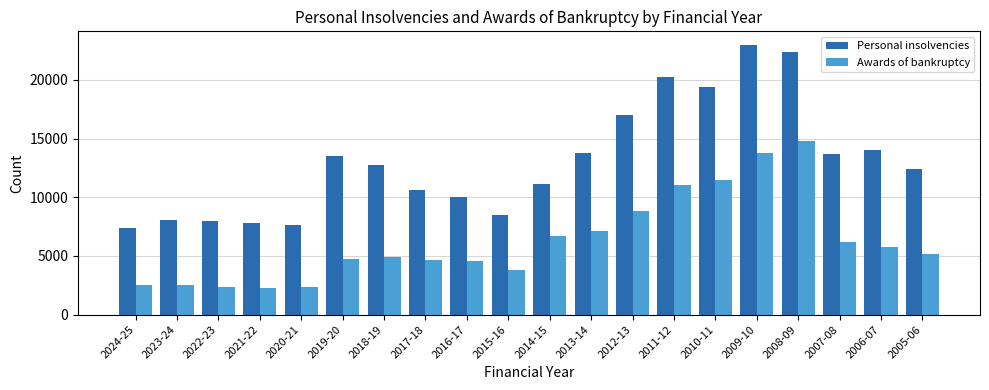

Which series has the largest range (max minus min)?

Personal insolvencies